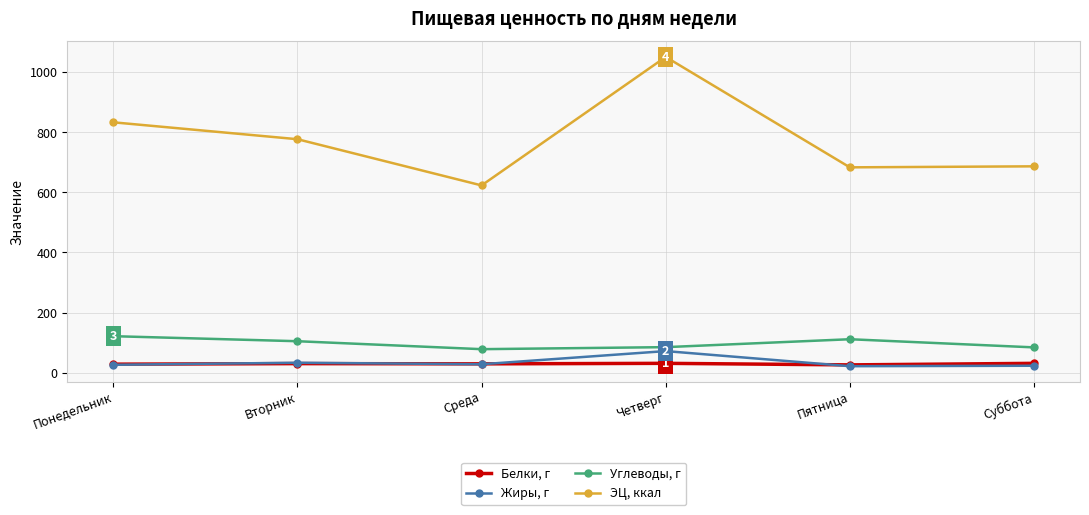

What is the difference between the ЭЦ, ккал values at Понедельник and Среда?

210.1